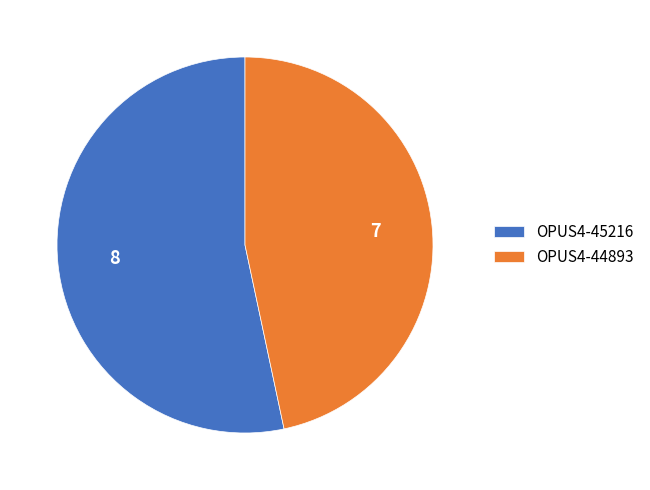

Which category has the biggest portion of the pie?

OPUS4-45216